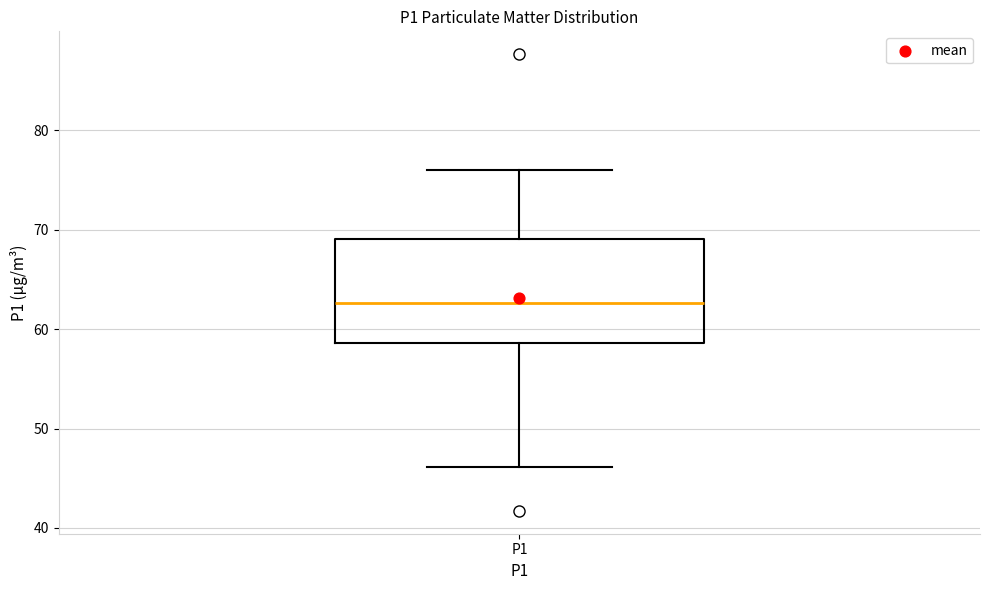

Read this box plot against the y-axis: the position of the median line, the range covered by the box, and the ends of both whiskers. The values are not printed on the chart, so give them approximately, as read against the axis.

median 63, box 59 to 69, whiskers 46 to 76